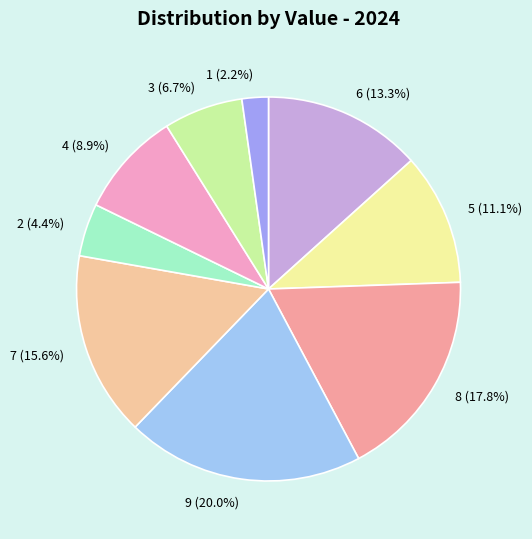

Which category has the biggest portion of the pie?

9